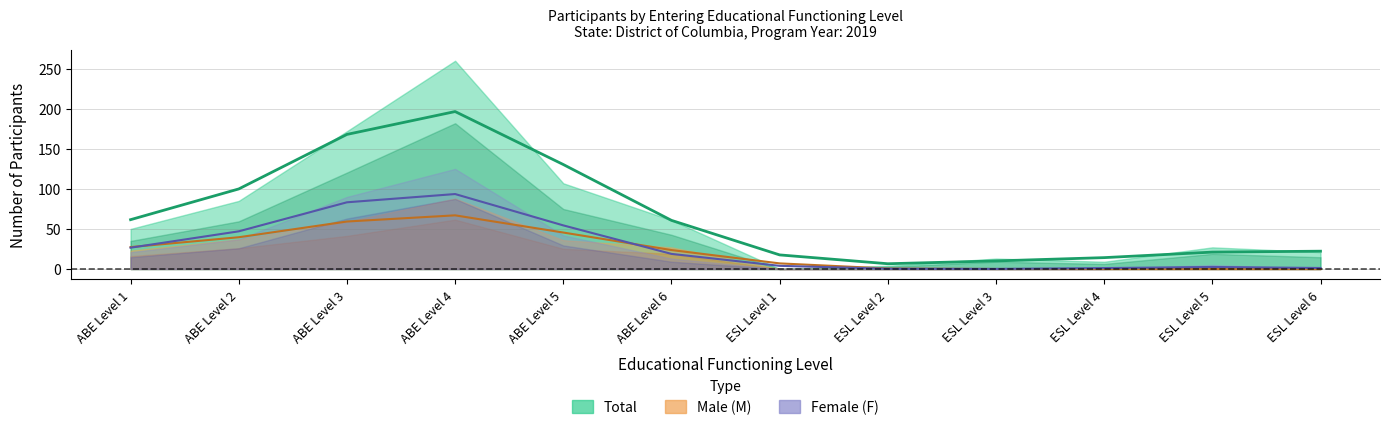

True or false: Male (M) and Female (F) cross at least once.

True